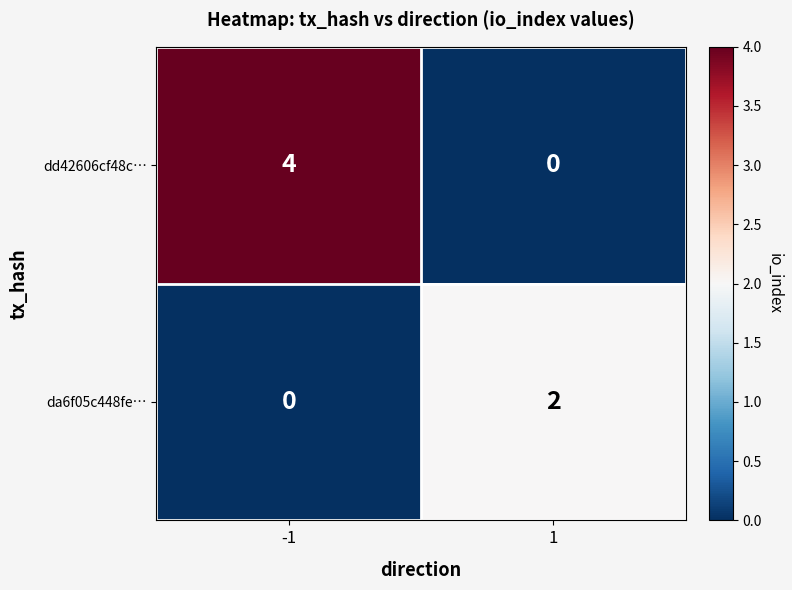

At which category is the sum across all series the highest?

-1